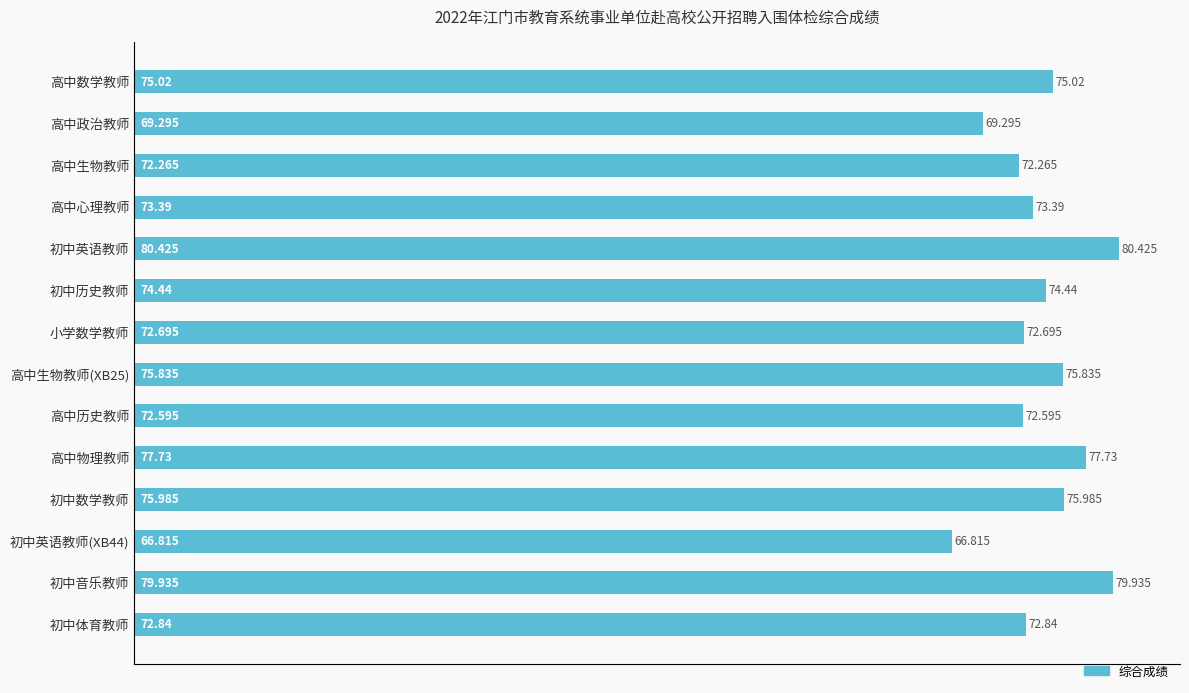

What is the smallest value displayed?

66.8